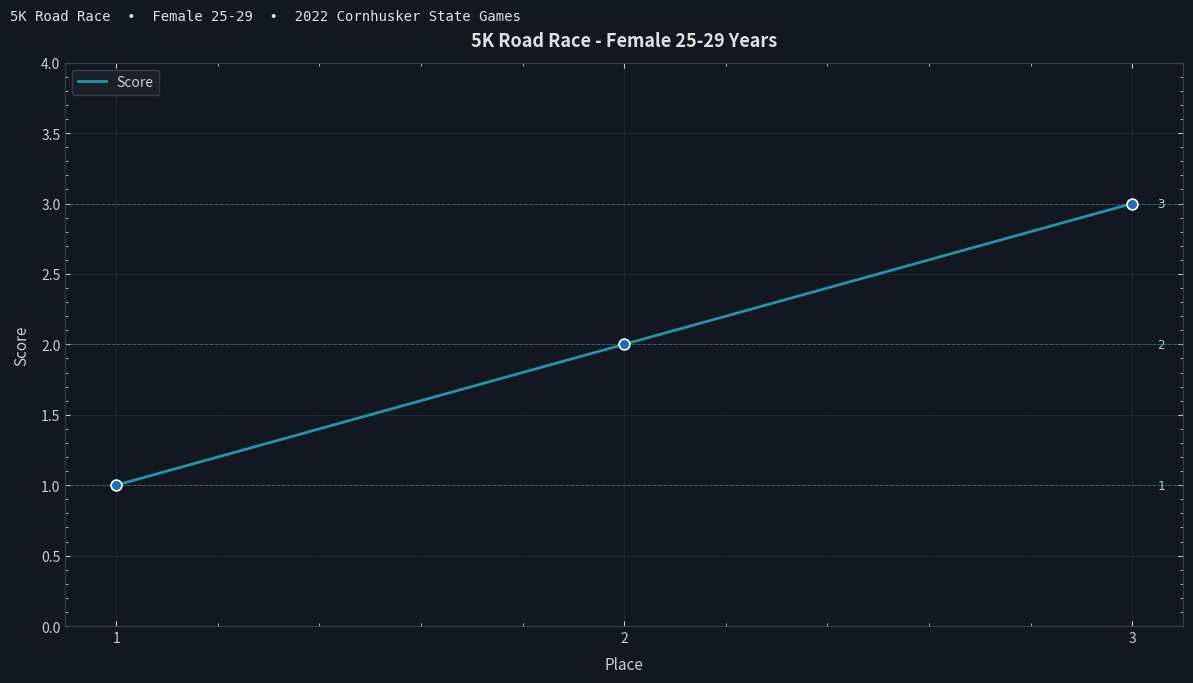

Which has a higher value, 2 or 1?

2